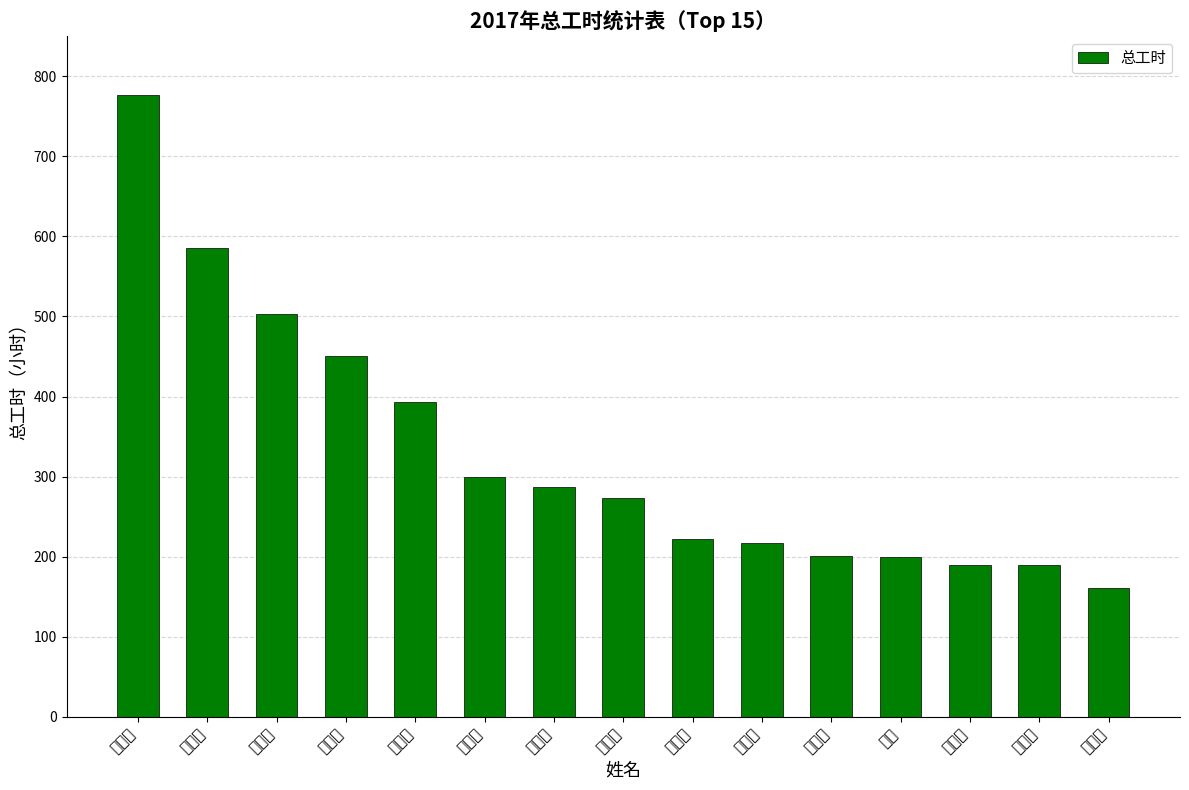

What is the value of the 2nd bar from the left?

586.0